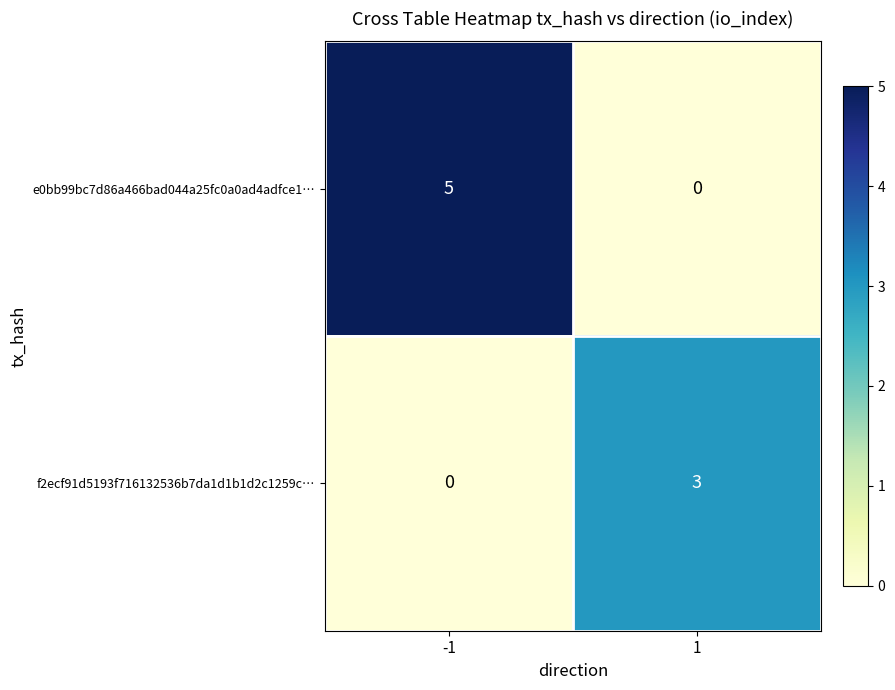

What is the highest value of the f2ecf91d5193f716132536b7da1d1b1d2c1259c… series?

3